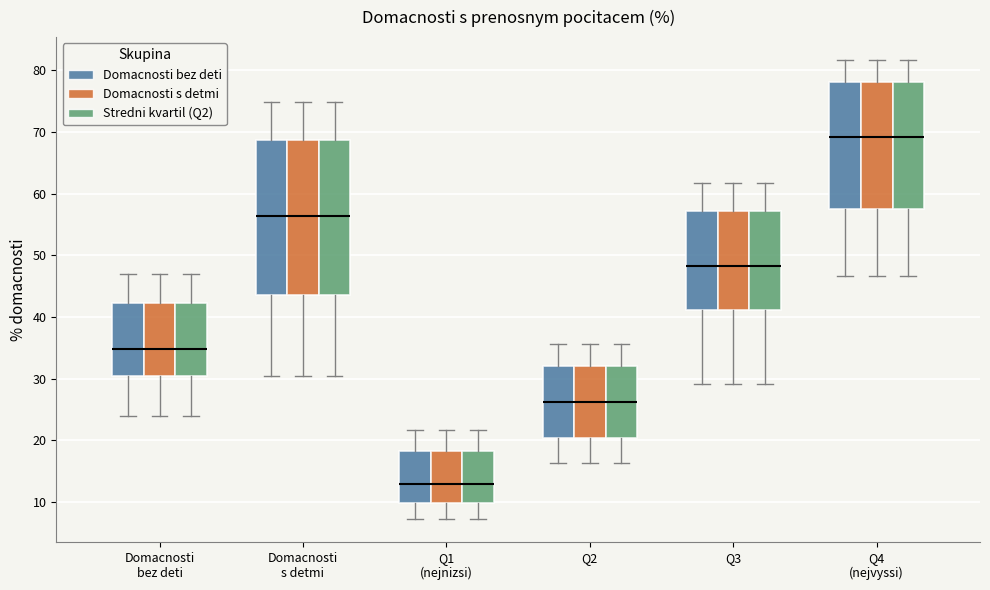

Reading left to right, transcribe this box plot: for each box, give where its median line is, the range the box spans, and where its two whiskers end, as read against the y-axis. The values are not printed on the chart, so give them approximately, as read against the axis.

Domacnosti bez deti (Domacnosti bez deti): median 35, box 30 to 42, whiskers 24 to 47
Domacnosti bez deti (Domacnosti s detmi): median 35, box 30 to 42, whiskers 24 to 47
Domacnosti bez deti (Stredni kvartil (Q2)): median 35, box 30 to 42, whiskers 24 to 47
Domacnosti s detmi (Domacnosti bez deti): median 56, box 44 to 69, whiskers 30 to 75
Domacnosti s detmi (Domacnosti s detmi): median 56, box 44 to 69, whiskers 30 to 75
Domacnosti s detmi (Stredni kvartil (Q2)): median 56, box 44 to 69, whiskers 30 to 75
Q1 (nejnizsi) (Domacnosti bez deti): median 13, box 10 to 18, whiskers 7 to 22
Q1 (nejnizsi) (Domacnosti s detmi): median 13, box 10 to 18, whiskers 7 to 22
Q1 (nejnizsi) (Stredni kvartil (Q2)): median 13, box 10 to 18, whiskers 7 to 22
Q2 (Domacnosti bez deti): median 26, box 20 to 32, whiskers 16 to 36
Q2 (Domacnosti s detmi): median 26, box 20 to 32, whiskers 16 to 36
Q2 (Stredni kvartil (Q2)): median 26, box 20 to 32, whiskers 16 to 36
Q3 (Domacnosti bez deti): median 48, box 41 to 57, whiskers 29 to 62
Q3 (Domacnosti s detmi): median 48, box 41 to 57, whiskers 29 to 62
Q3 (Stredni kvartil (Q2)): median 48, box 41 to 57, whiskers 29 to 62
Q4 (nejvyssi) (Domacnosti bez deti): median 69, box 57 to 78, whiskers 47 to 82
Q4 (nejvyssi) (Domacnosti s detmi): median 69, box 57 to 78, whiskers 47 to 82
Q4 (nejvyssi) (Stredni kvartil (Q2)): median 69, box 57 to 78, whiskers 47 to 82